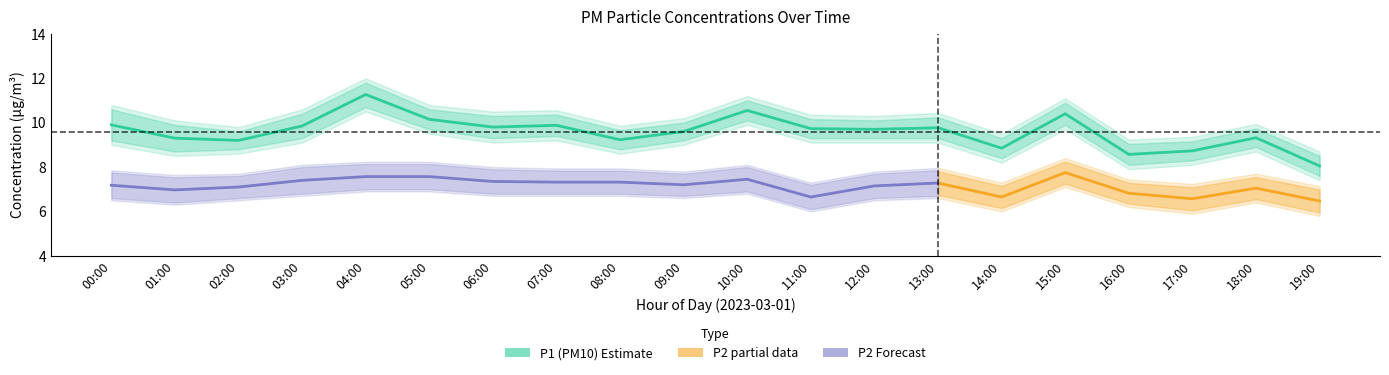

What is the minimum value shown in the chart?

5.8